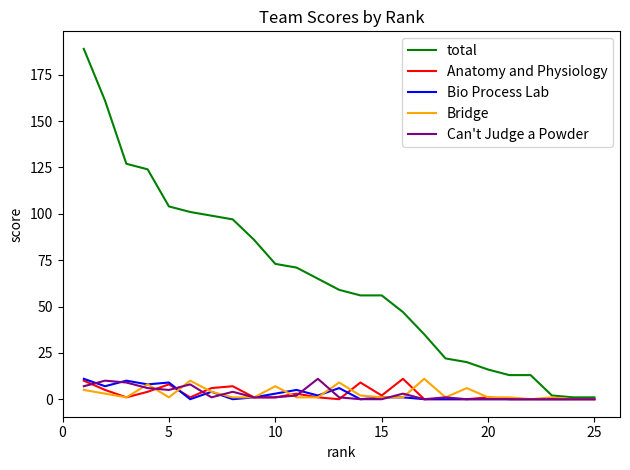

Does the chart have visible grid lines?

No